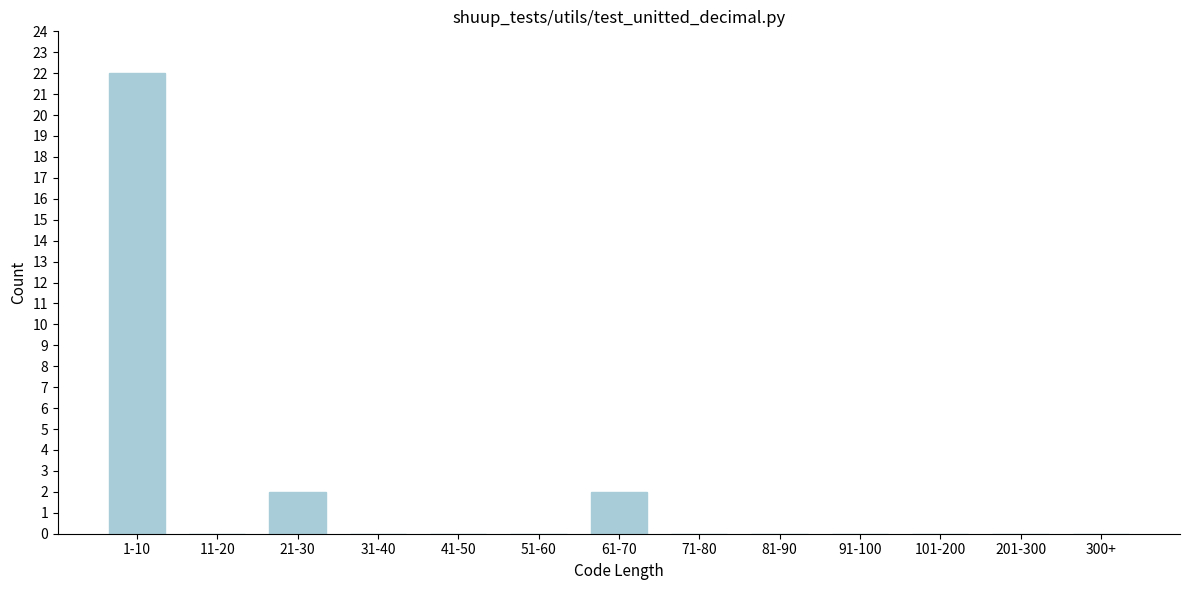

Reading right to left, transcribe all the data shown in this chart.

300+=0	201-300=0	101-200=0	91-100=0	81-90=0	71-80=0	61-70=2	51-60=0	41-50=0	31-40=0	21-30=2	11-20=0	1-10=22